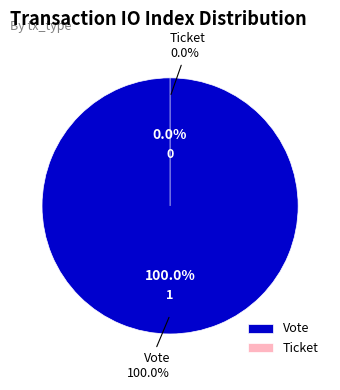

Is it true that Ticket is 0% of the pie?

True